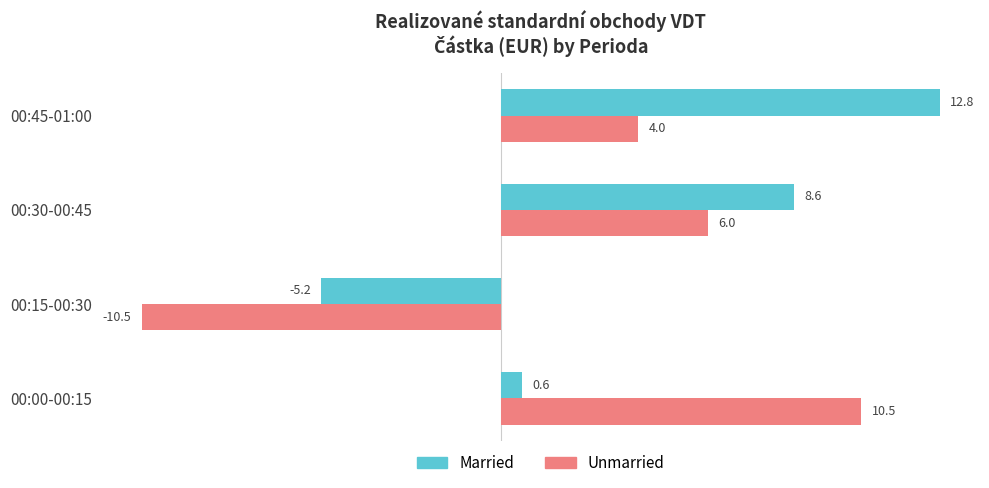

What is the sum of all Married values?

16.7